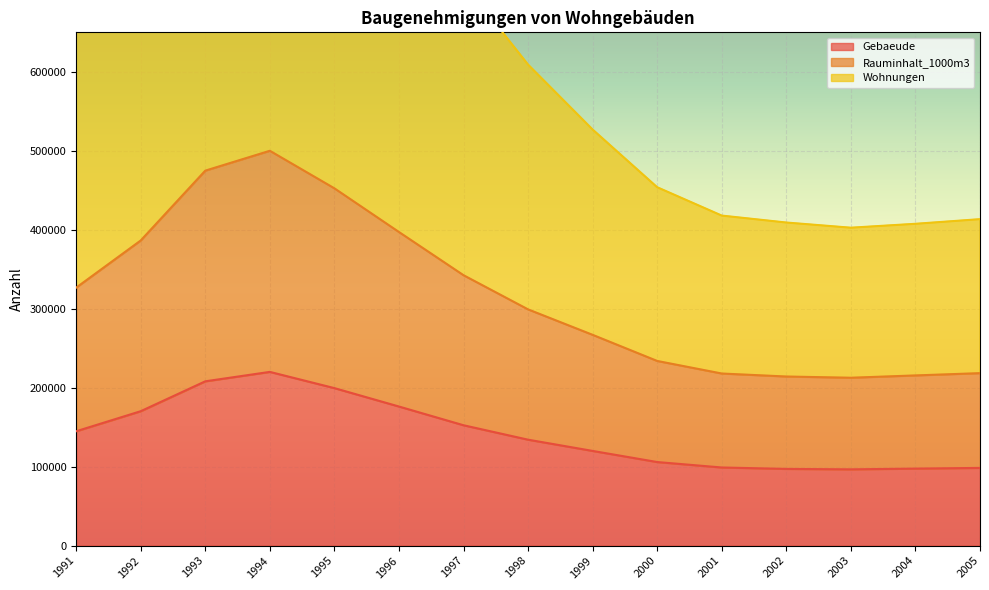

What is the difference between the Rauminhalt_1000m3 values at 2004 and 2002?

1380